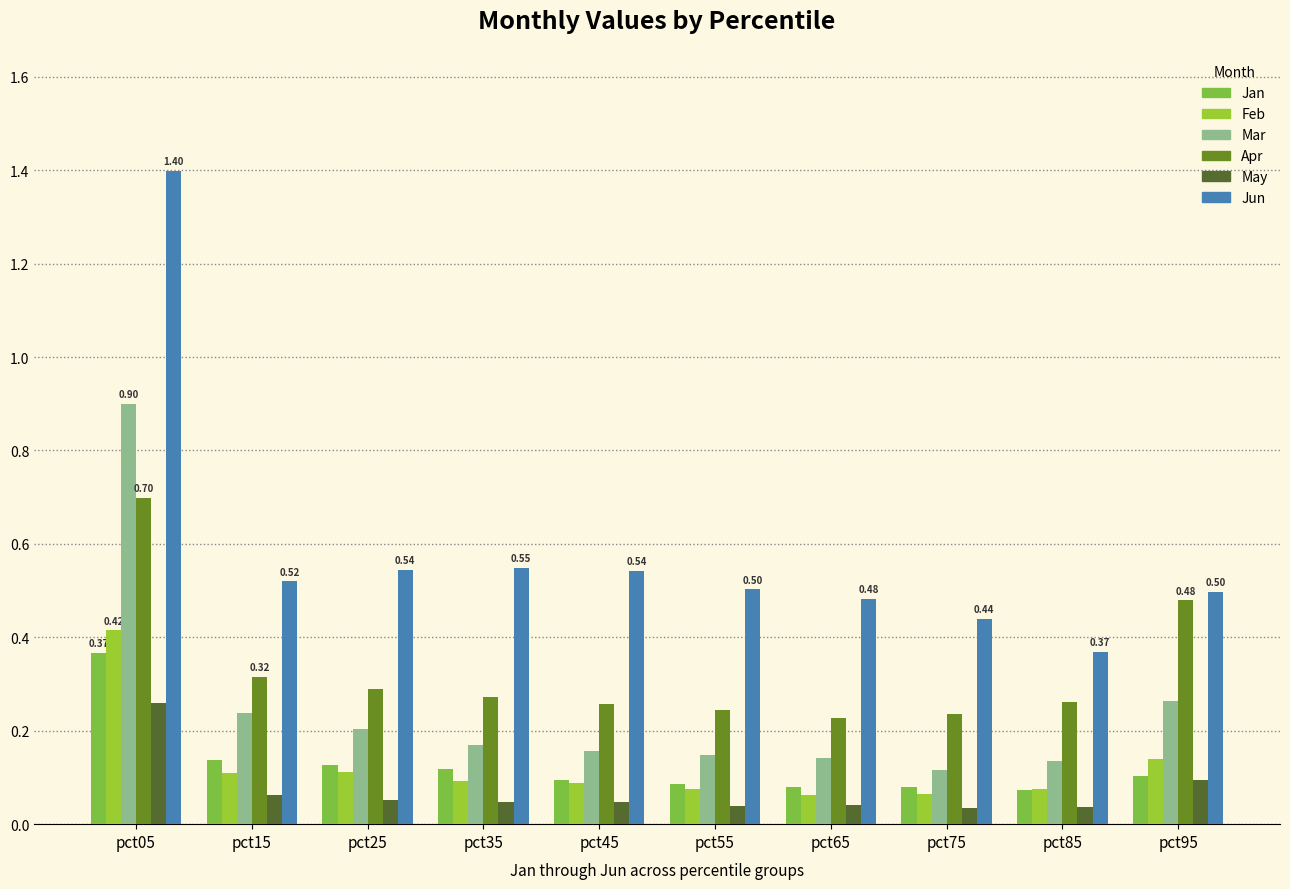

What is the sum of the Feb values at pct95 and pct75?

0.2